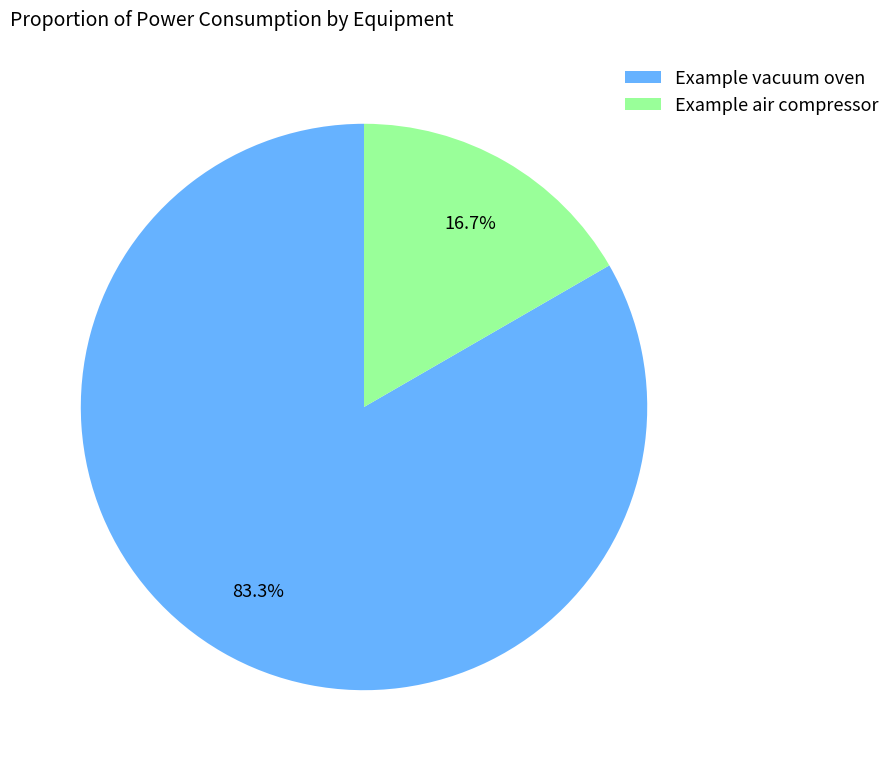

What is the ratio of the value at Example air compressor to the value at Example vacuum oven?

0.2